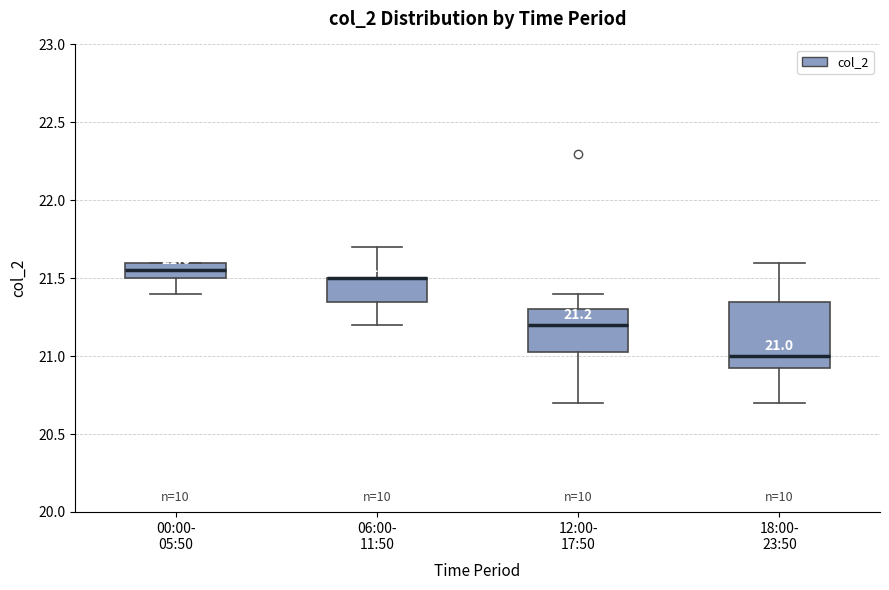

Which box is the tallest, from its lower edge to its upper edge?

18:00- 23:50